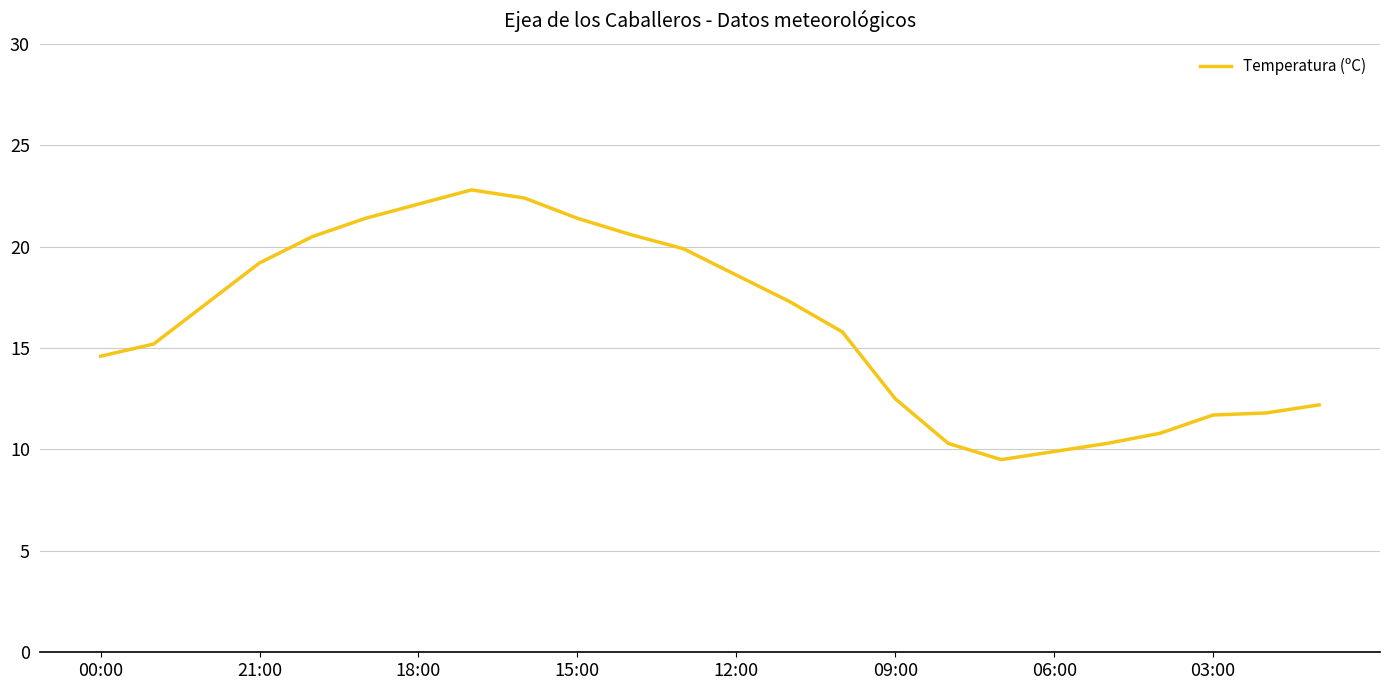

What is the difference between the maximum and minimum values?

13.3